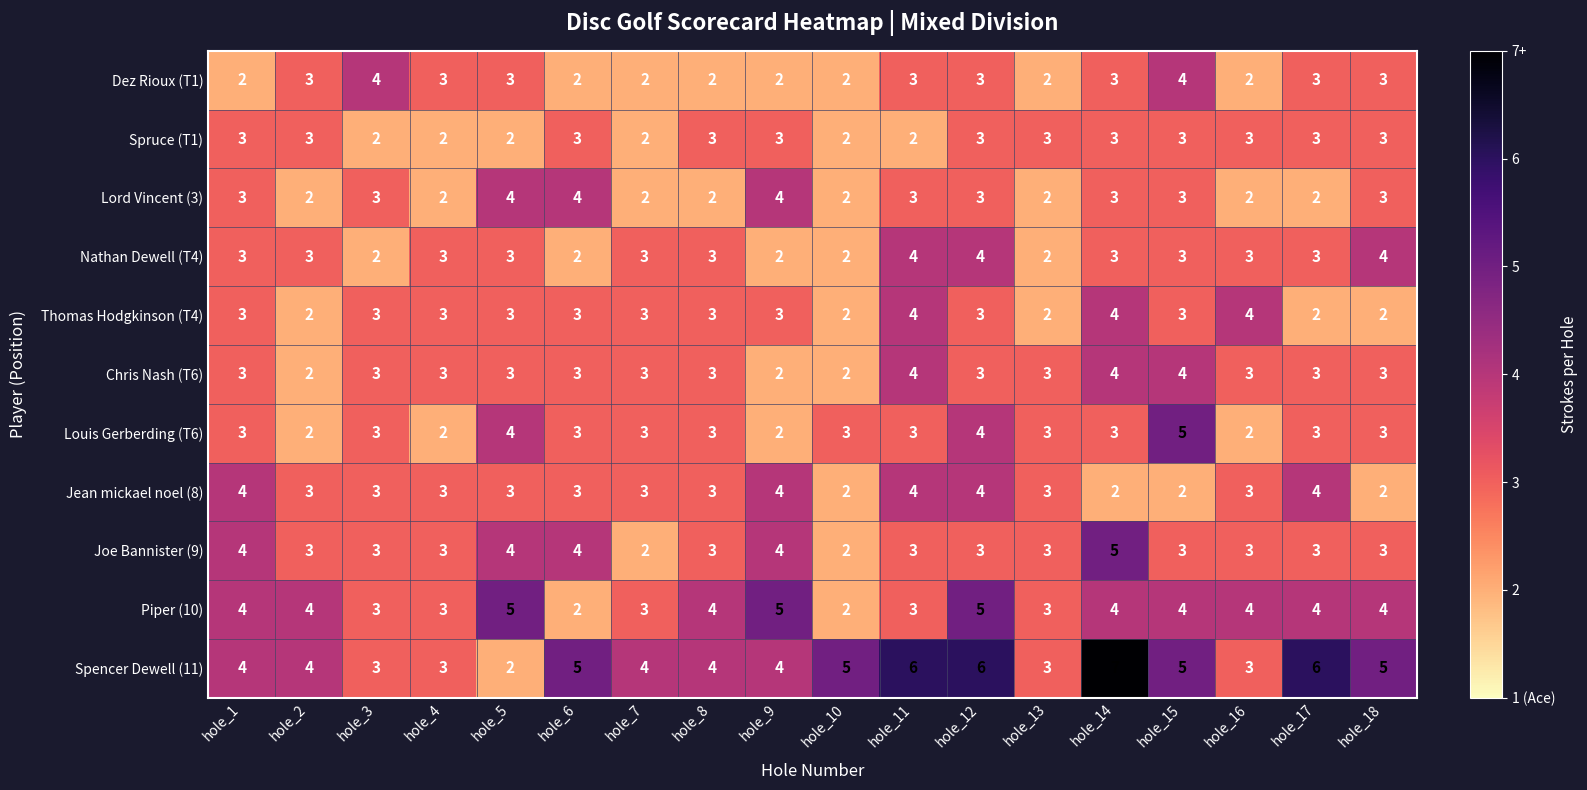

What is the average value of the Joe Bannister (9) series?

3